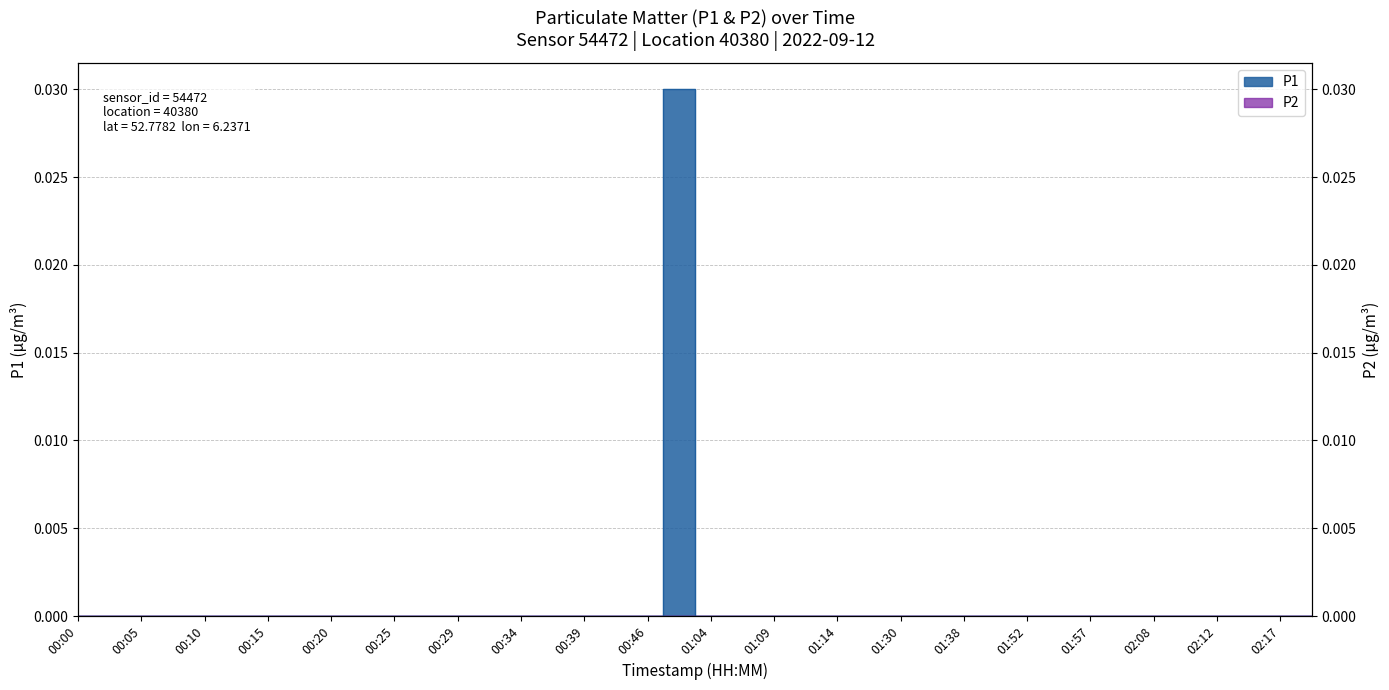

At which category does the data reach its first local peak?

01:02